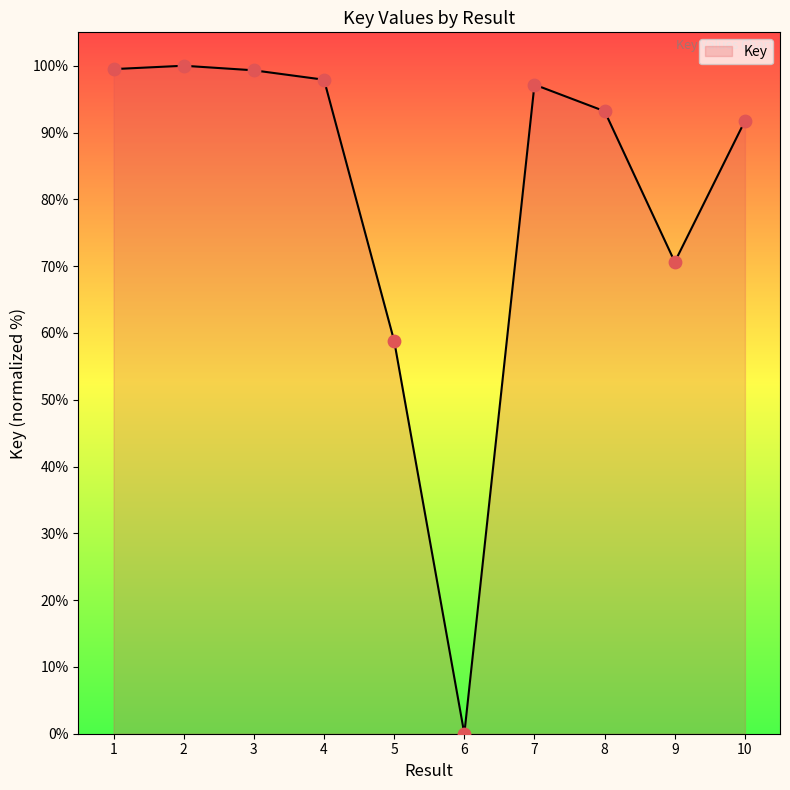

What is the ratio of the value at 8 to the value at 7?

1.0